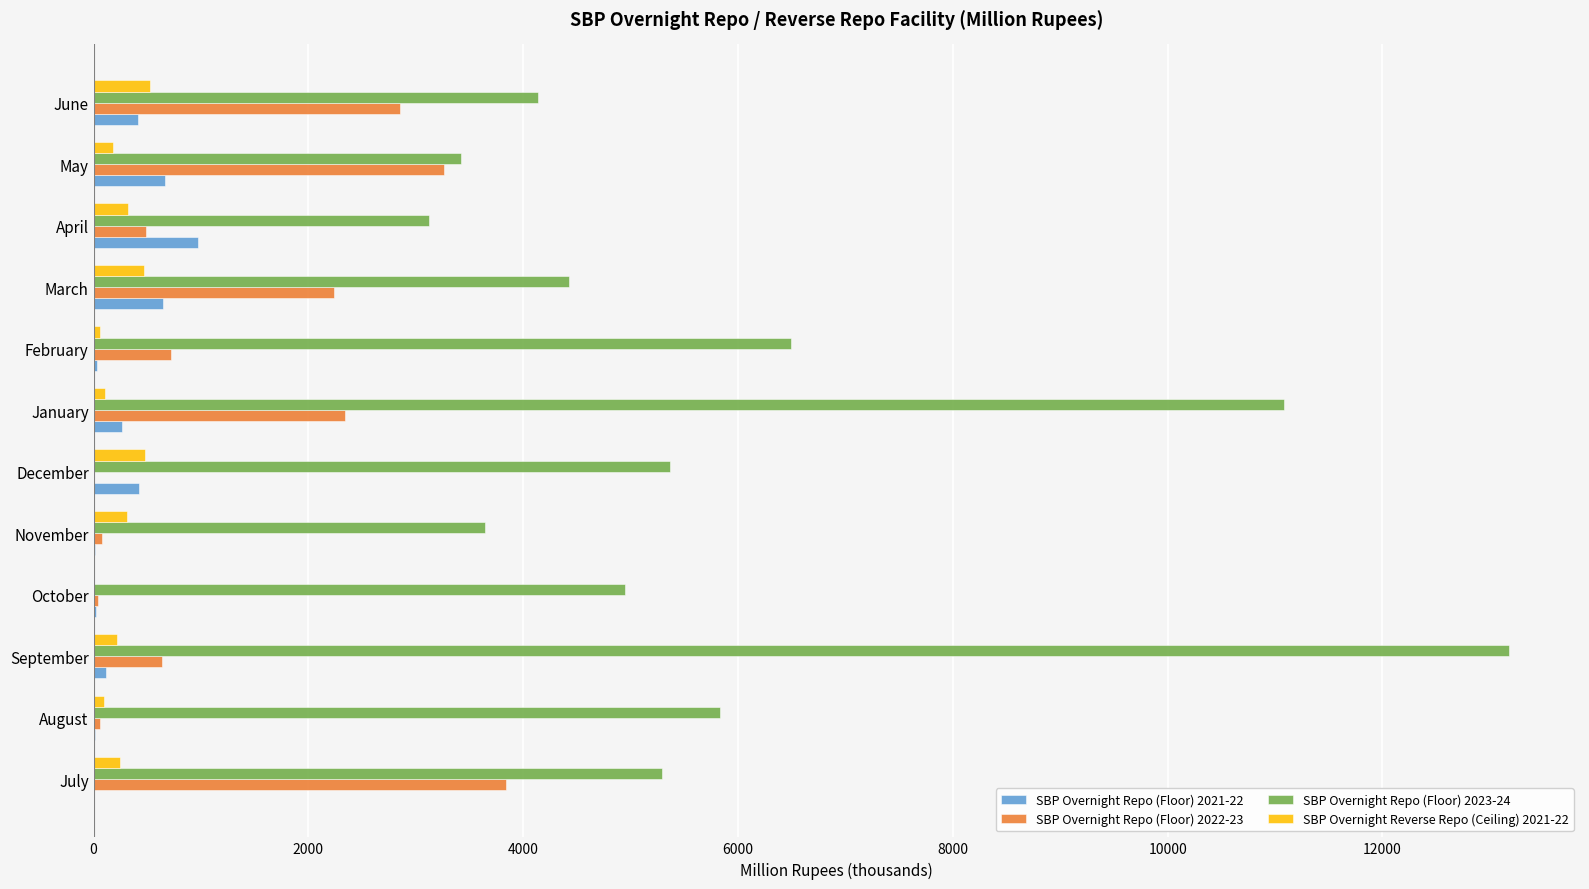

Is it true that SBP Overnight Repo (Floor) 2022-23 equals 5657.9 at July?

False